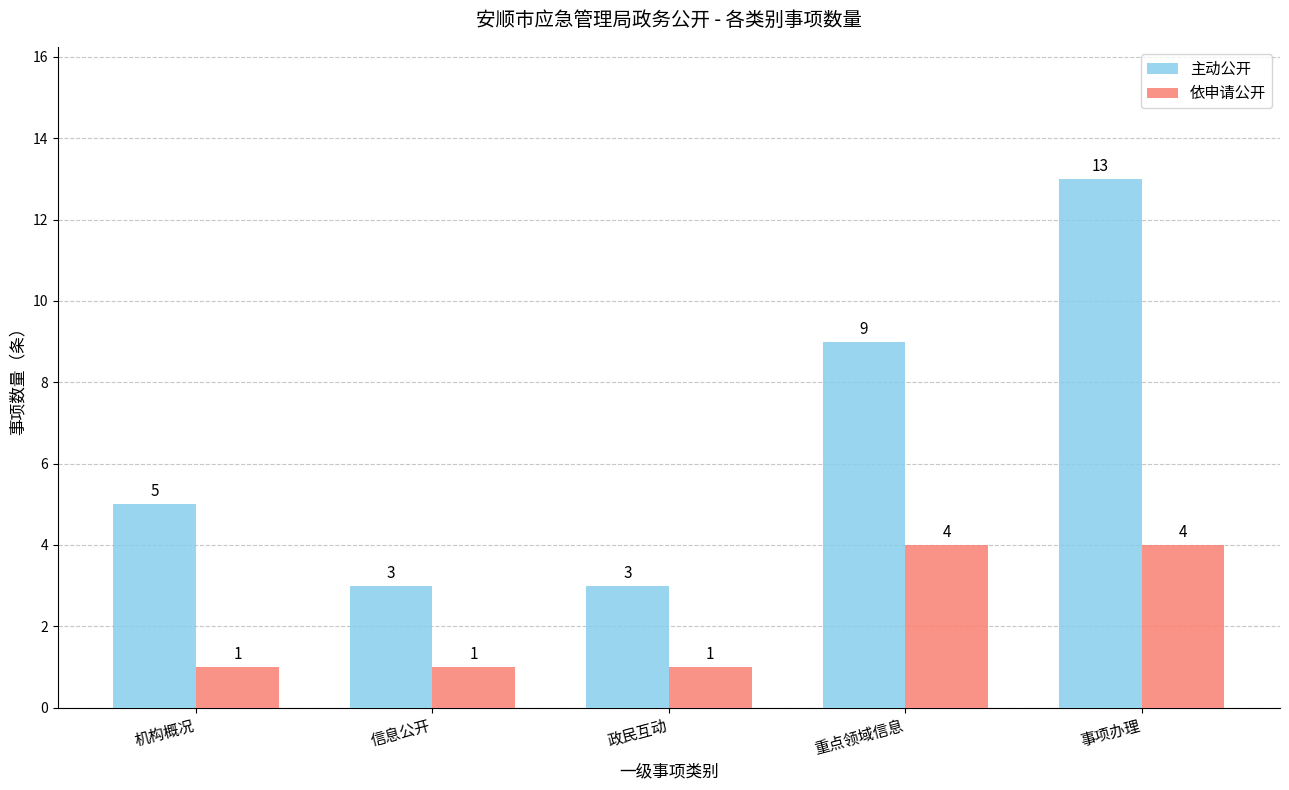

Which series has the largest total across all categories?

主动公开